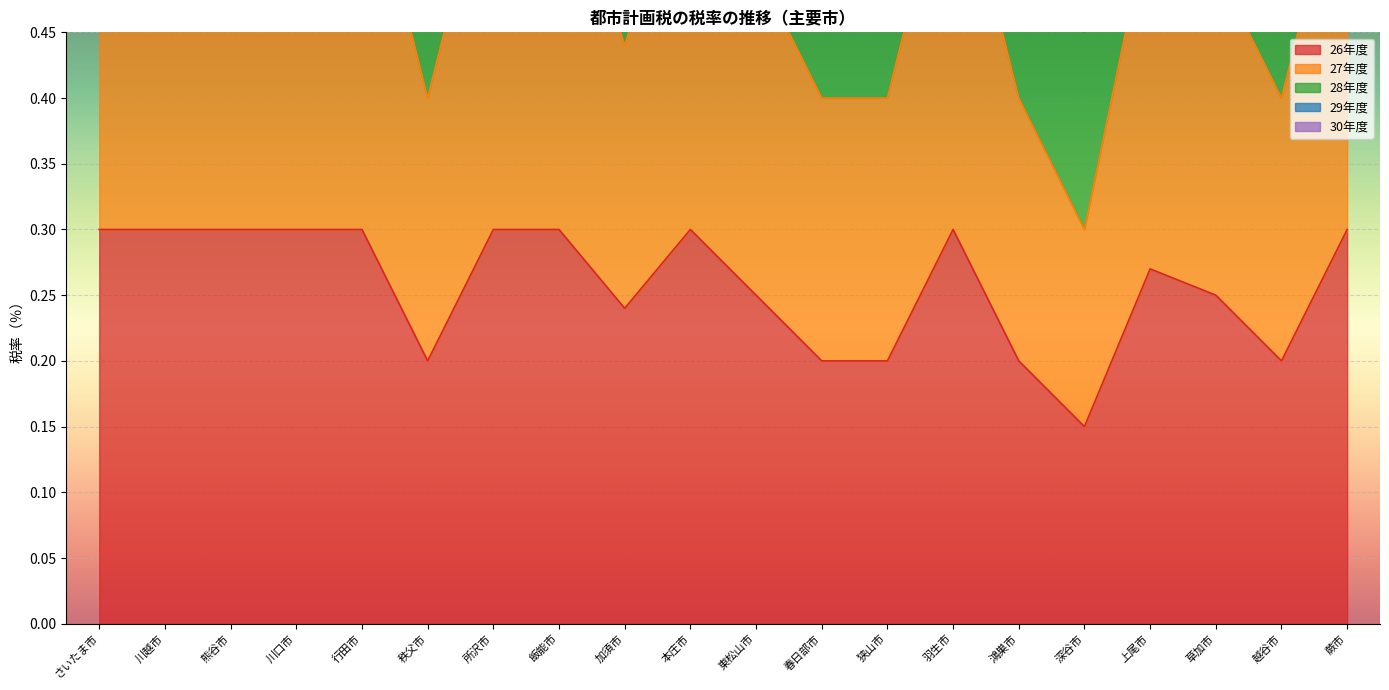

How many 26年度 values are between 0 and 1?

20